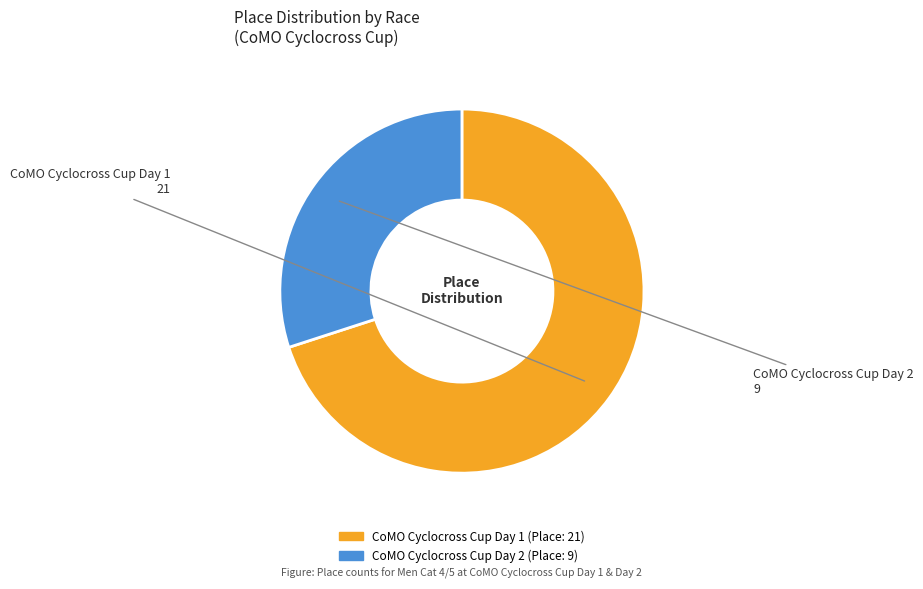

Is the sum of CoMO Cyclocross Cup Day 1 and CoMO Cyclocross Cup Day 2 greater than half?

Yes